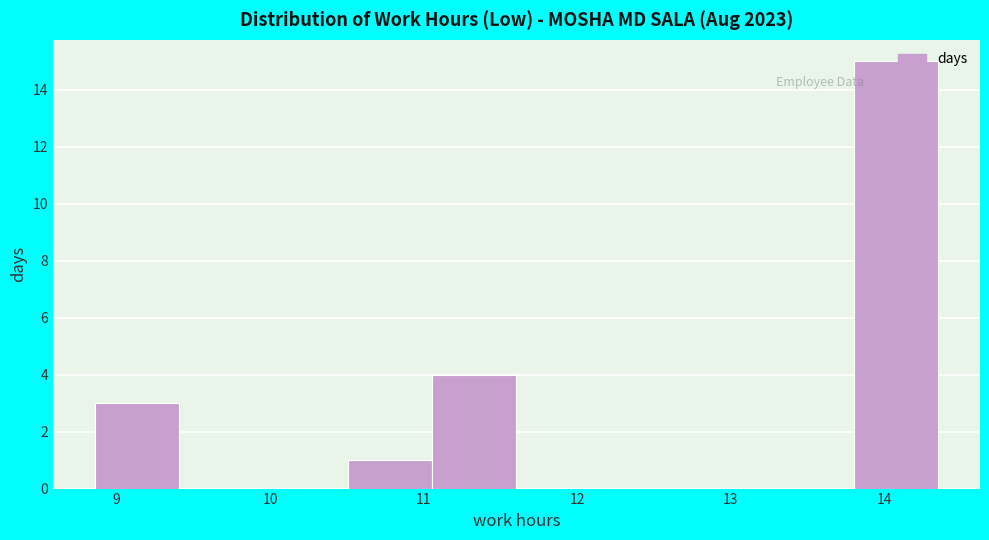

Reading left to right, list every bar in this chart as the range it spans on the x-axis followed by its height. Neither the bar edges nor the heights are printed on the chart, so give them approximately, as read against the axes.

8.9 to 9.4: 3
9.4 to 10.0: 0
10.0 to 10.5: 0
10.5 to 11.1: 1
11.1 to 11.6: 4
11.6 to 12.2: 0
12.2 to 12.7: 0
12.7 to 13.3: 0
13.3 to 13.8: 0
13.8 to 14.4: 15